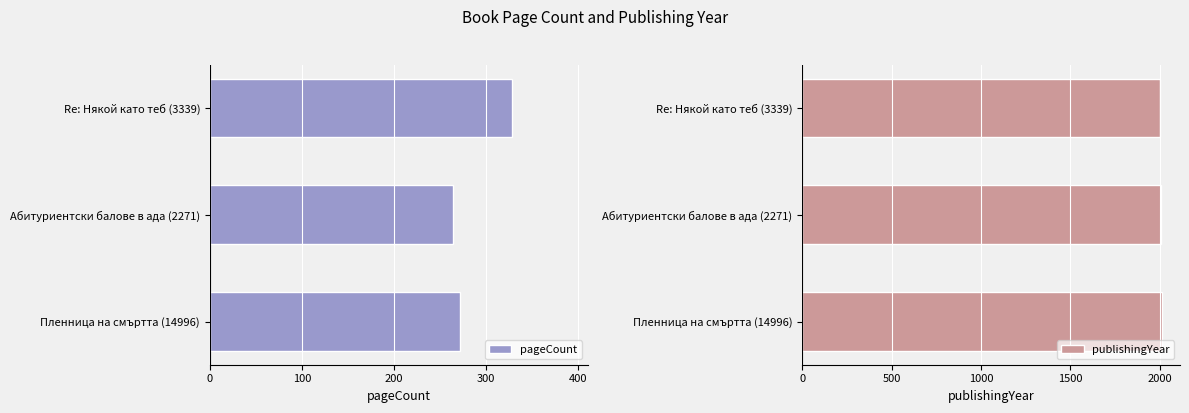

How many distinct data groups are displayed?

2